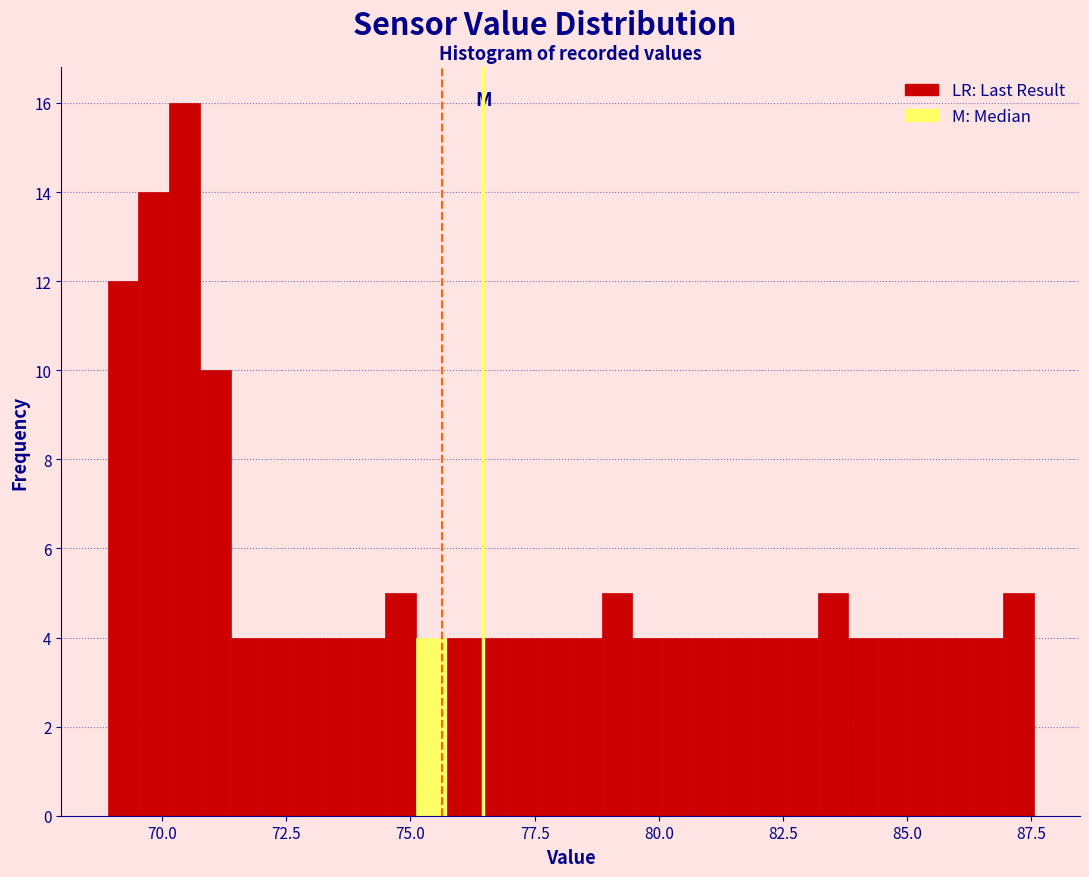

Around what value on the x-axis is the tallest bar? Give the approximate position of its centre, as read against the axis.

70.5